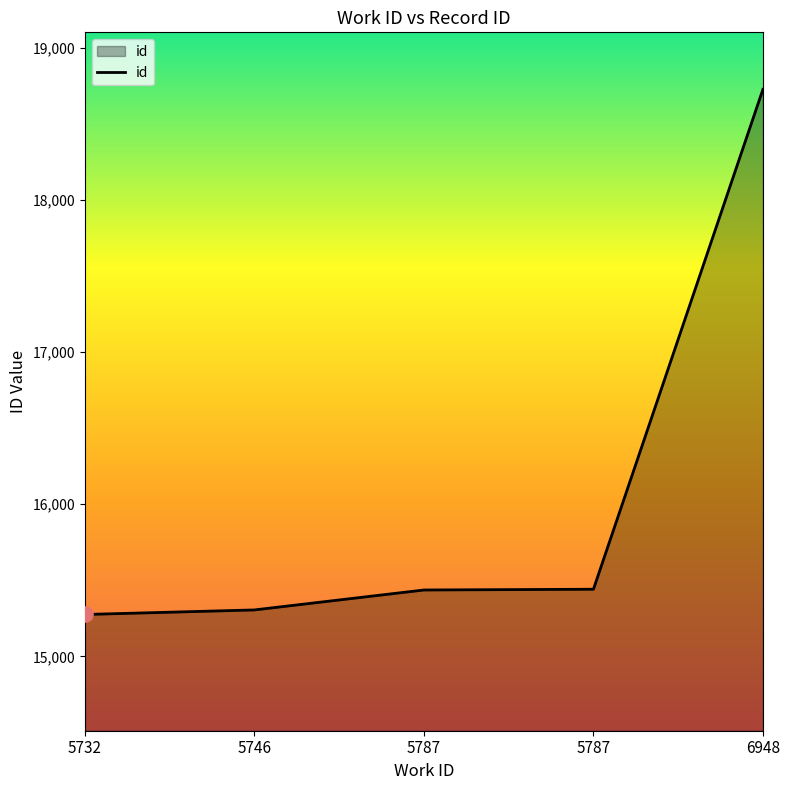

How many lines are shown in the chart?

1